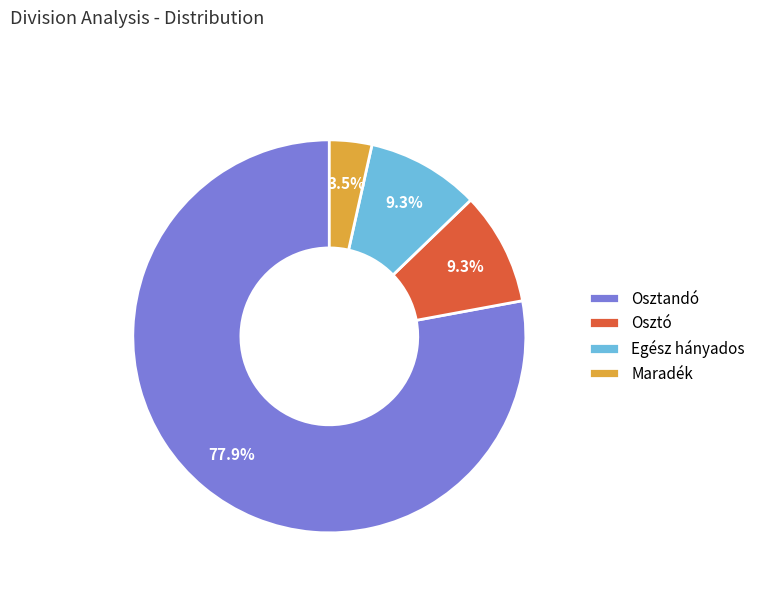

Is it true that Osztó is 9% of the pie?

True